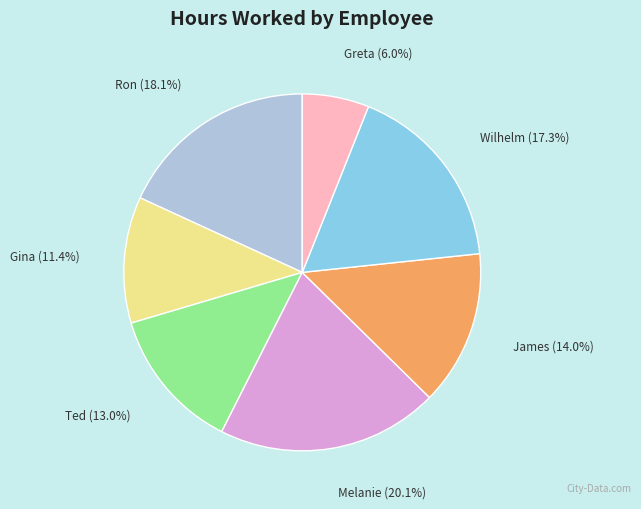

Which has a higher value, Ted or Greta?

Ted